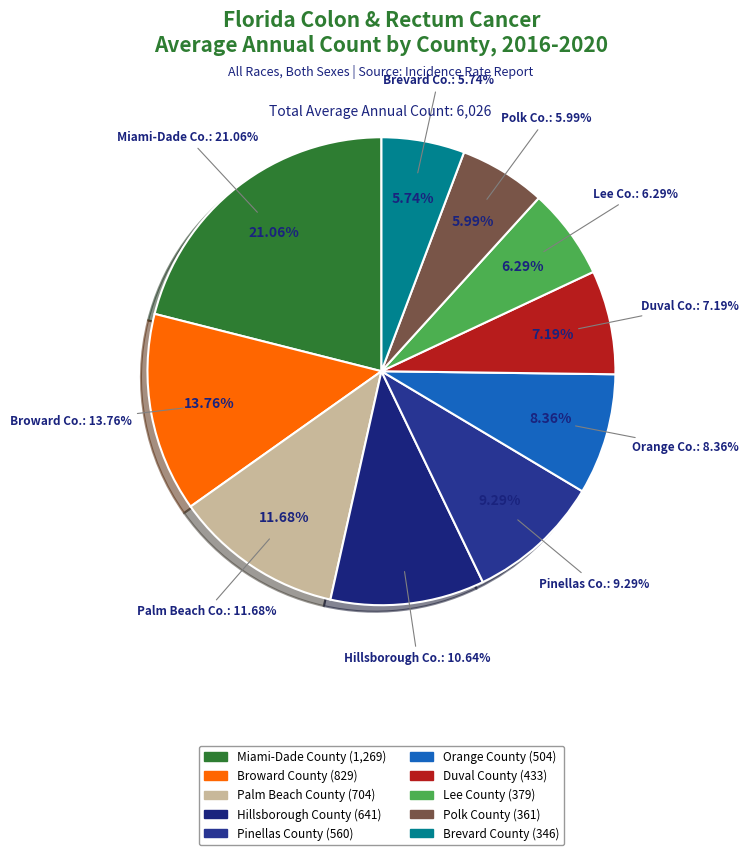

Is there a majority slice in this chart?

No